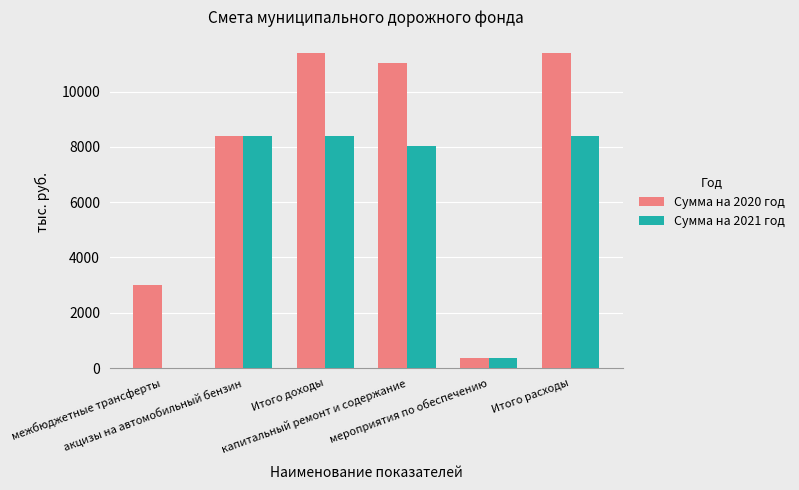

What is the highest value of the Сумма на 2020 год series?

11404.7